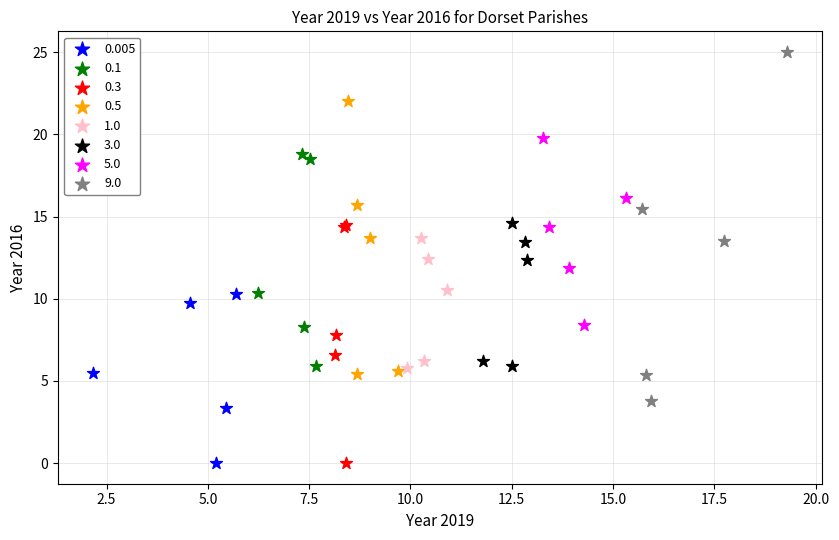

Which series reaches the maximum Y coordinate?

9.0